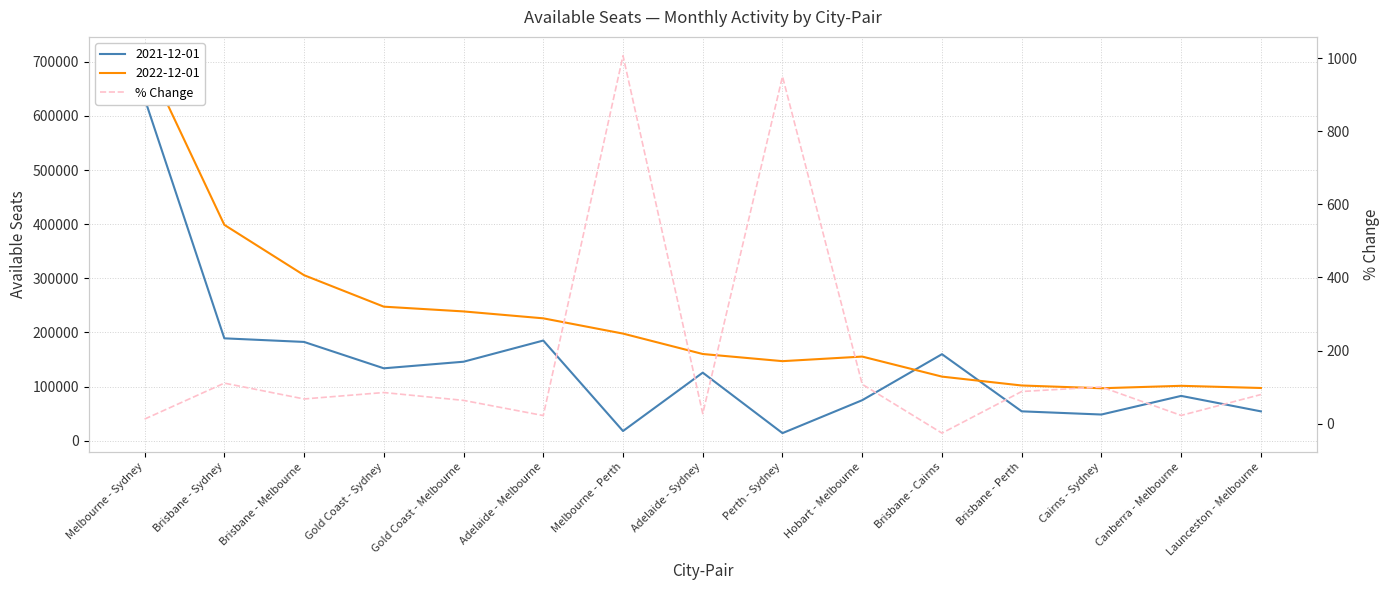

Which has a higher value, Gold Coast - Melbourne or Brisbane - Perth?

Brisbane - Perth